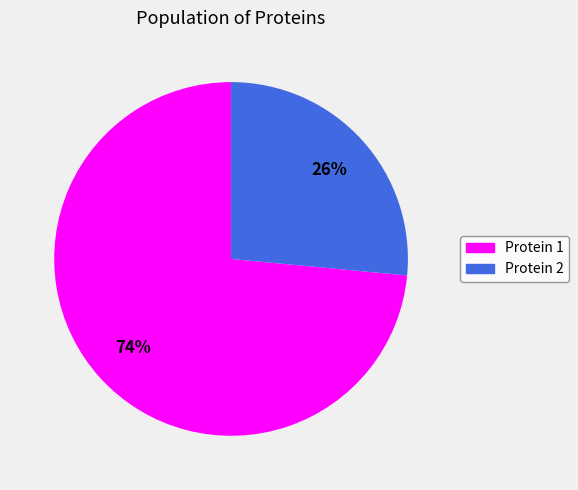

Count the number of slices in the pie.

2